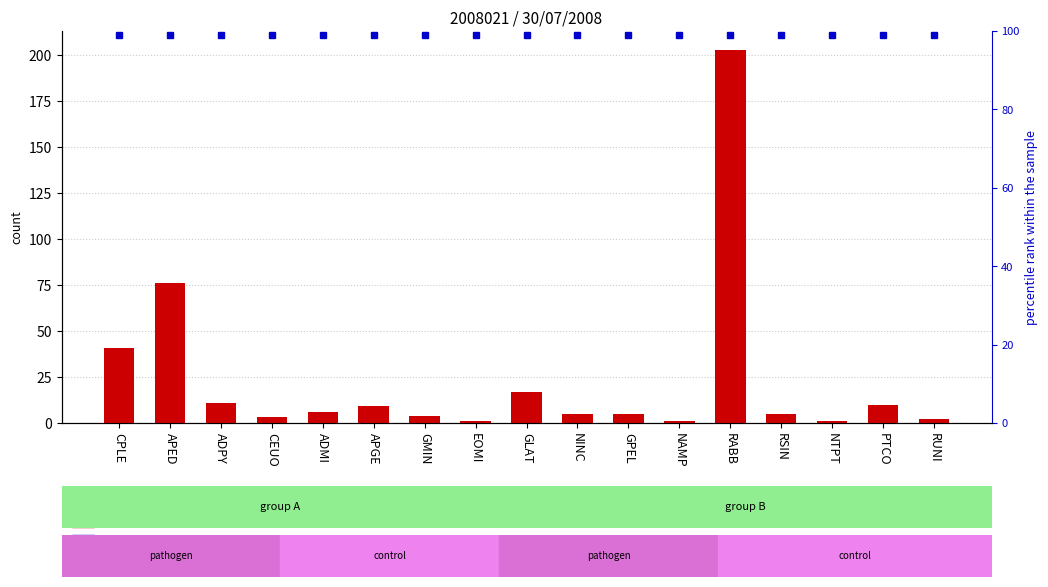

At which label does count first exceed 5?

CPLE